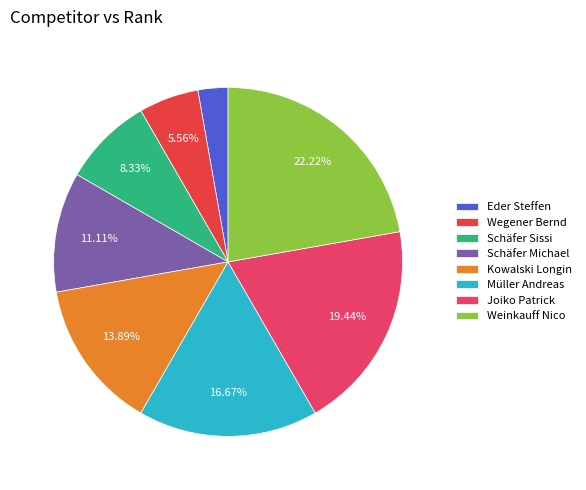

What is the change in value from Schäfer Michael to Joiko Patrick?

+3